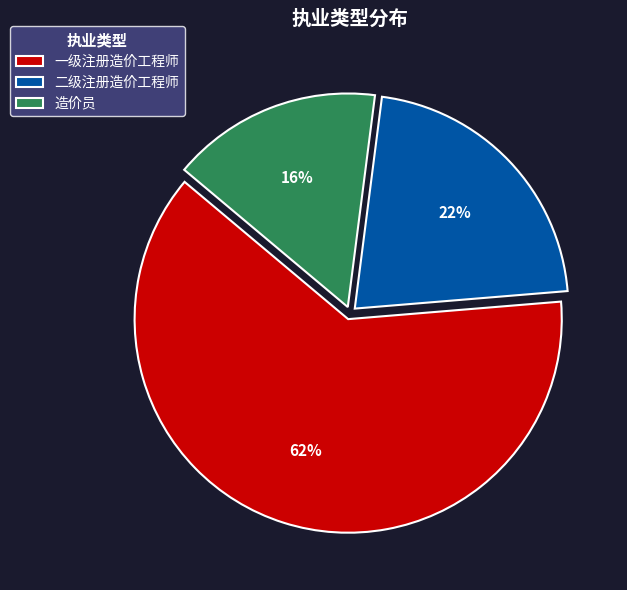

Which has a higher value, 造价员 or 一级注册造价工程师?

一级注册造价工程师